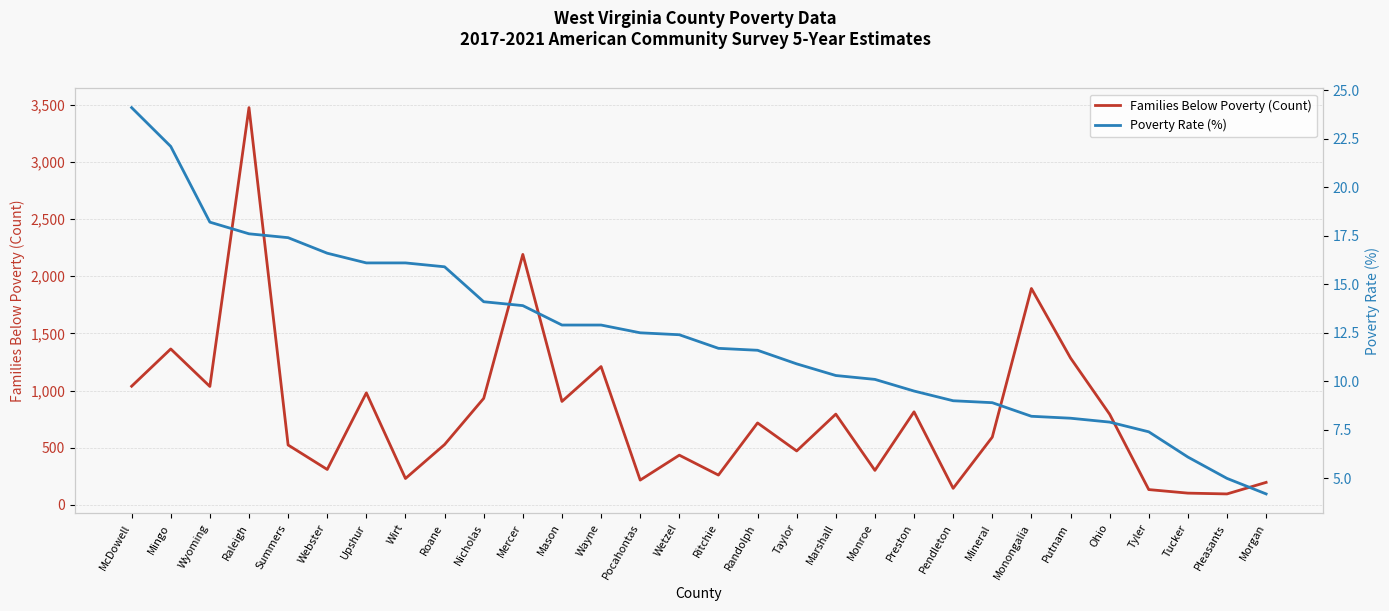

What is the spread (max minus min) of values at Mason?

892.1